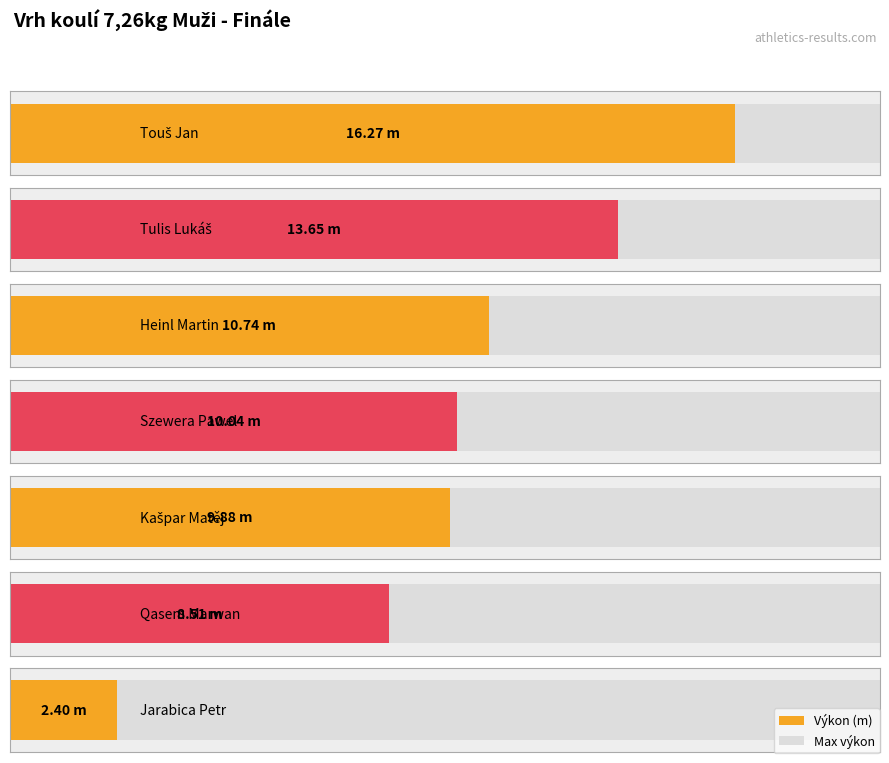

What is the difference between the maximum and second lowest values?

7.8